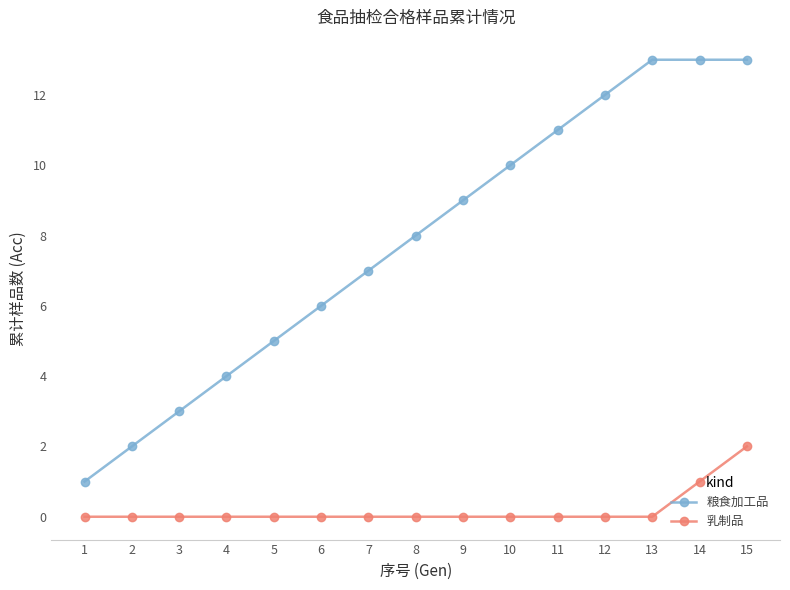

What is the average value of the 粮食加工品 series?

8